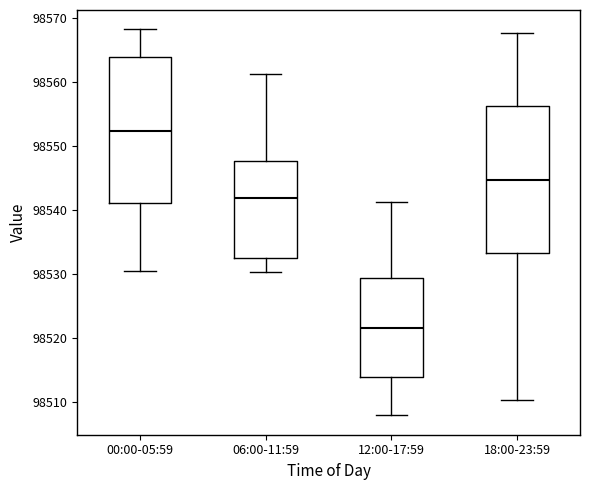

Reading left to right, transcribe this box plot: for each box, give where its median line is, the range the box spans, and where its two whiskers end, as read against the y-axis. The values are not printed on the chart, so give them approximately, as read against the axis.

00:00-05:59: median 98552, box 98541 to 98564, whiskers 98530 to 98568
06:00-11:59: median 98542, box 98532 to 98548, whiskers 98530 to 98561
12:00-17:59: median 98522, box 98514 to 98529, whiskers 98508 to 98541
18:00-23:59: median 98545, box 98533 to 98556, whiskers 98510 to 98568